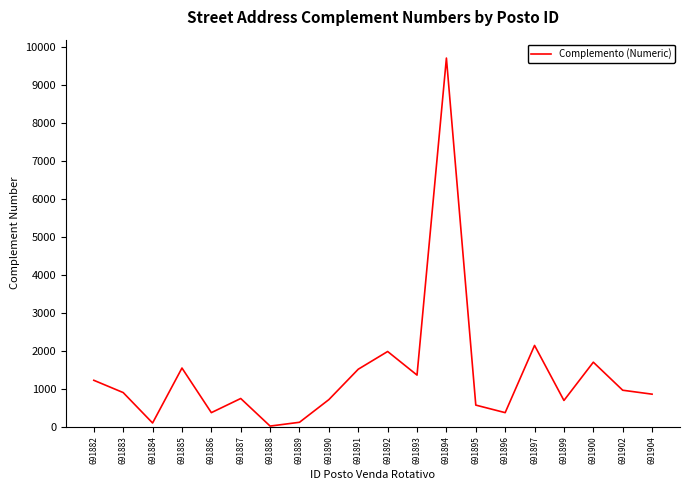

What is the difference between the maximum and minimum values?

9701